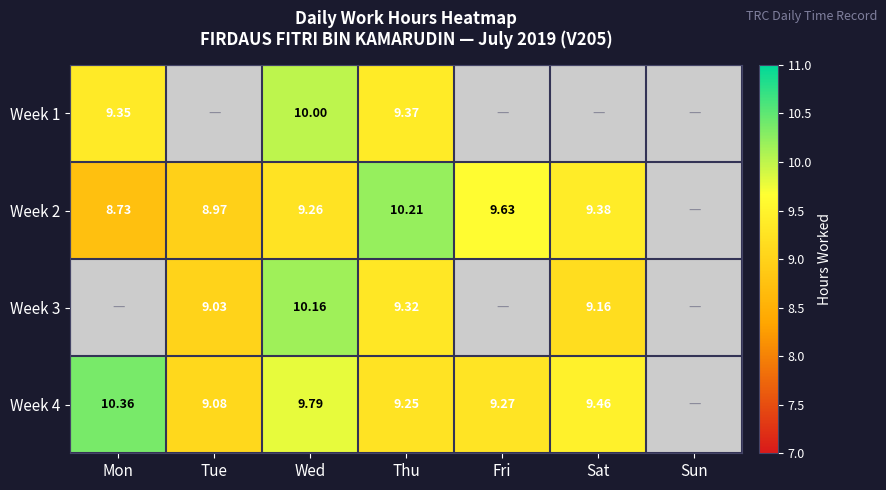

True or false: Week 2 has a value of 16.0 at Sat.

False